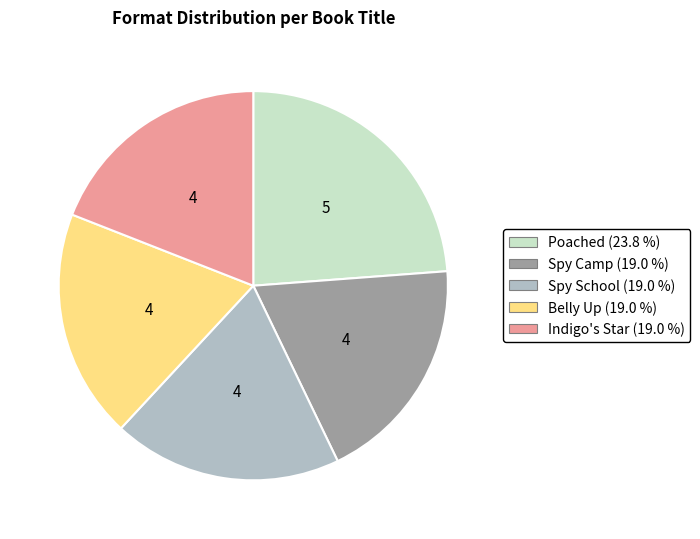

Do Spy School and Indigo's Star together represent more than half of the pie?

No